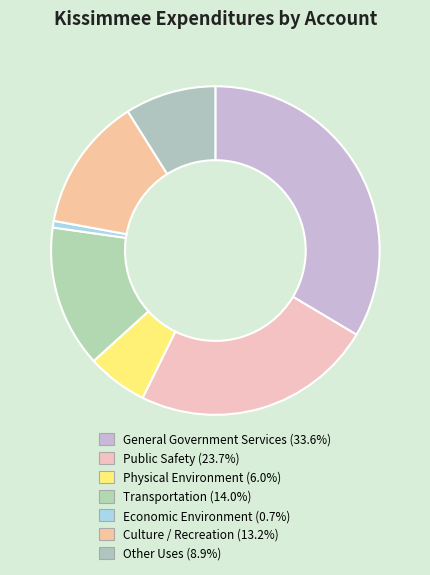

Between Public Safety and Transportation, which is larger?

Public Safety